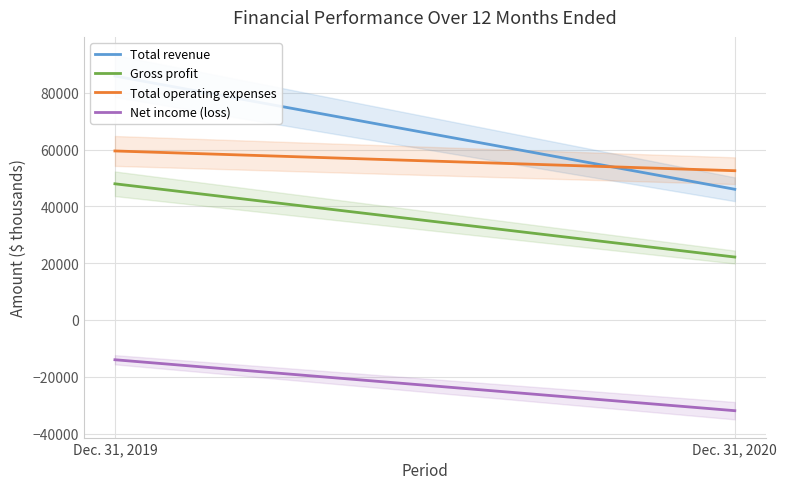

What is the approximate value of Total operating expenses at Dec. 31, 2019, to the nearest 10?

59500